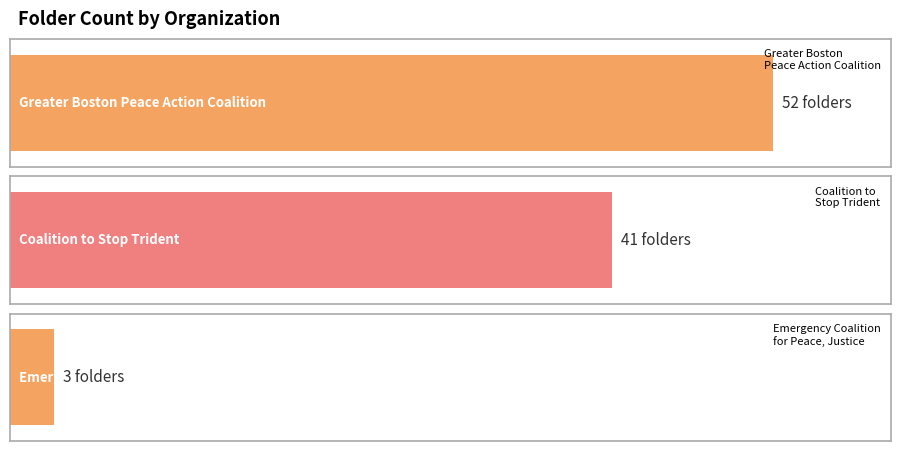

What is the value of the 2nd bar from the left?

41